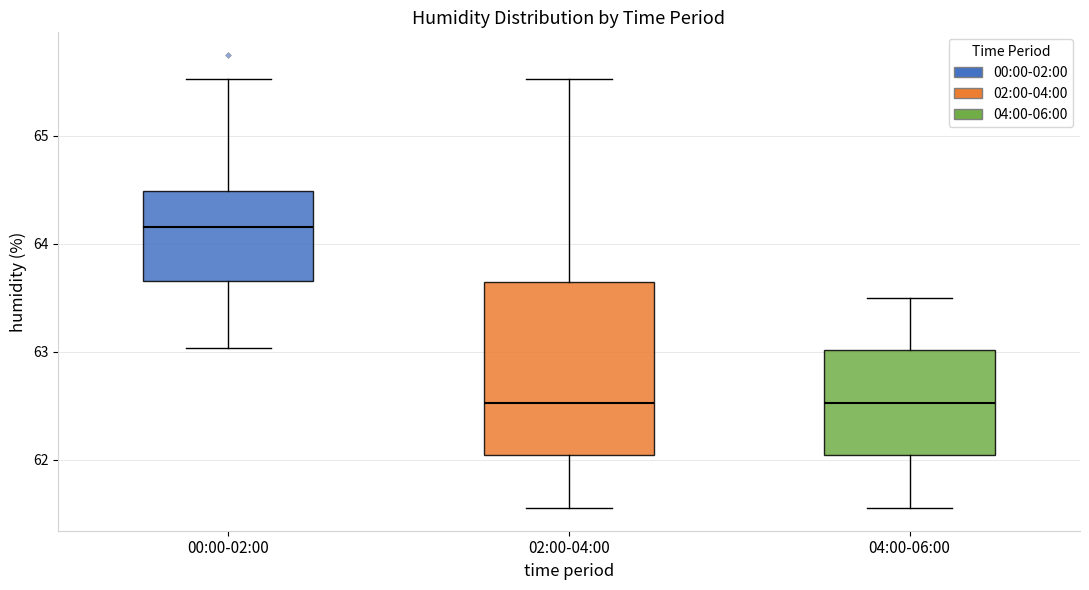

Which box is the tallest, from its lower edge to its upper edge?

02:00-04:00